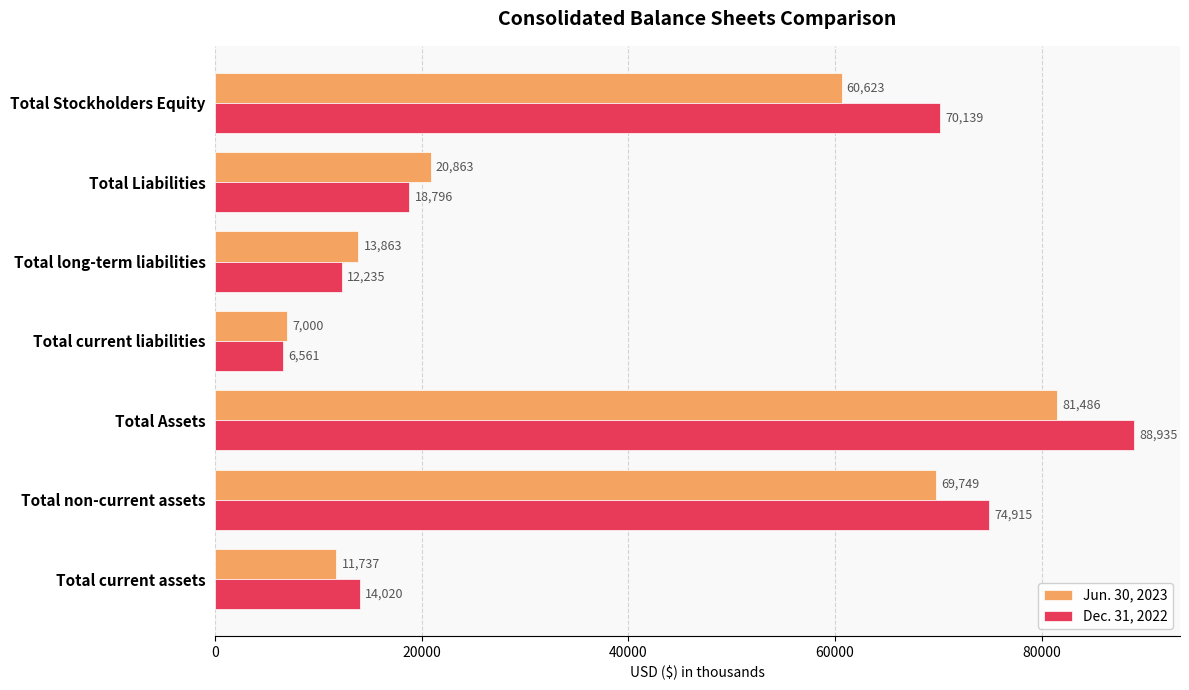

Is the value of Jun. 30, 2023 at Total long-term liabilities greater than the value of Dec. 31, 2022 at Total current liabilities?

Yes